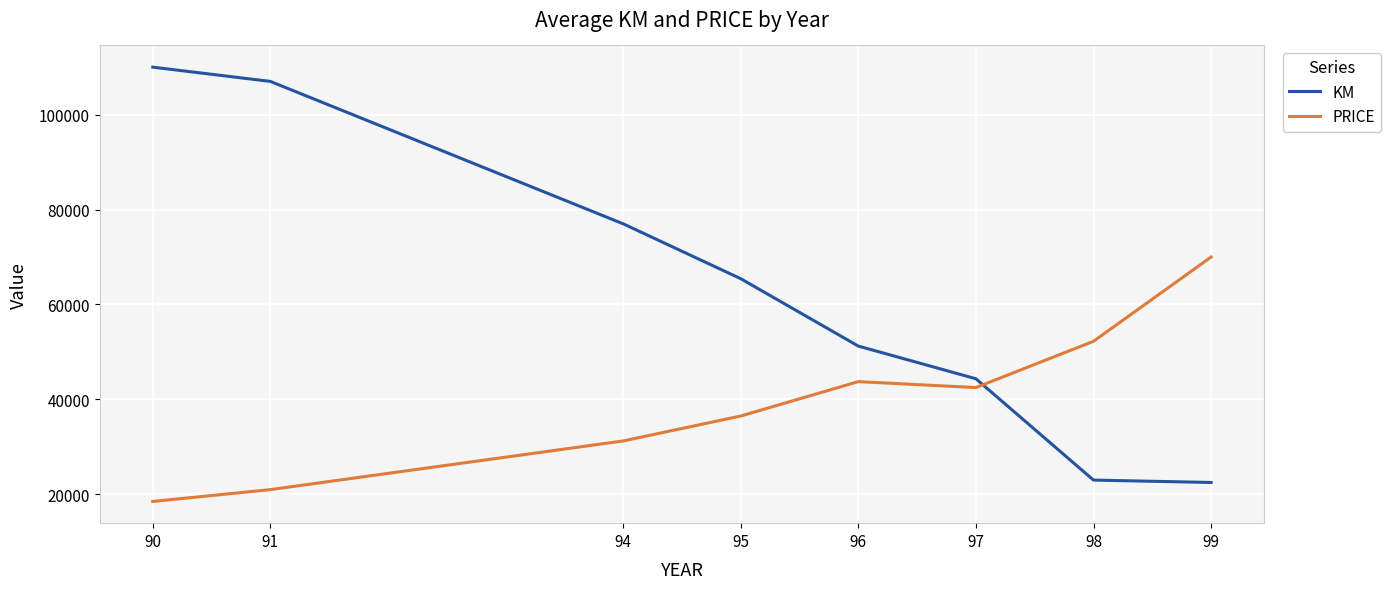

Is it true that PRICE equals 30764.2 at 91?

False